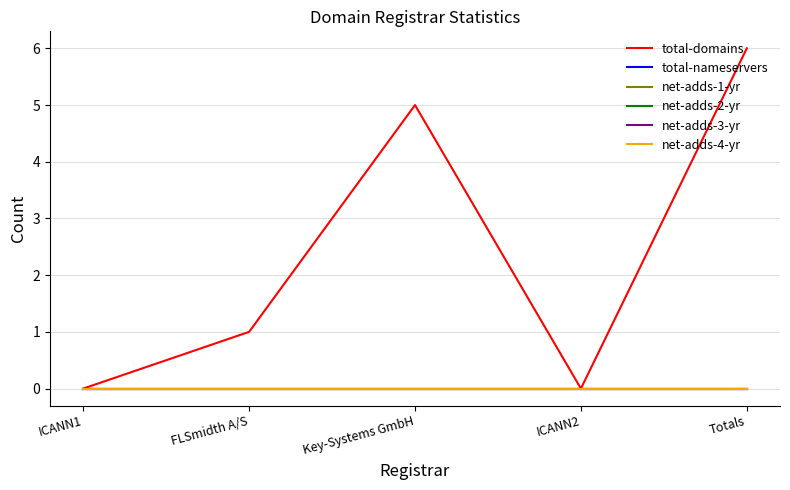

What is the label of the 1st point from the left?

ICANN1